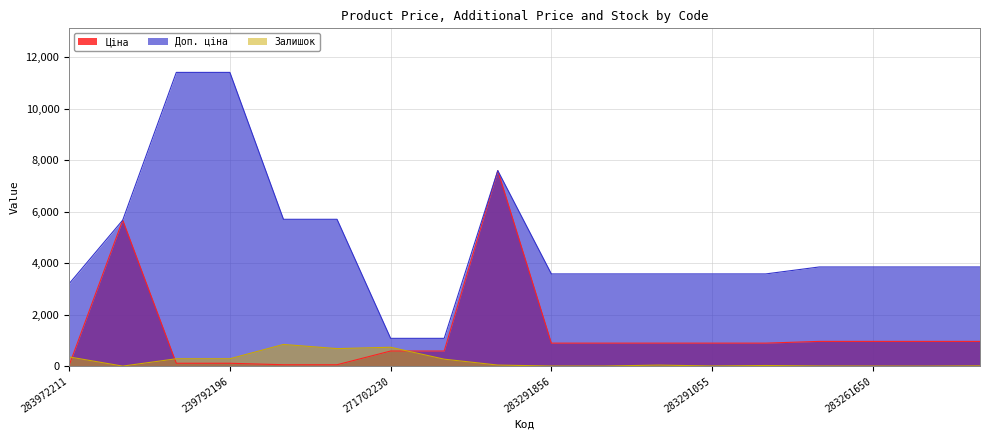

What is the minimum value shown in the chart?

4.0